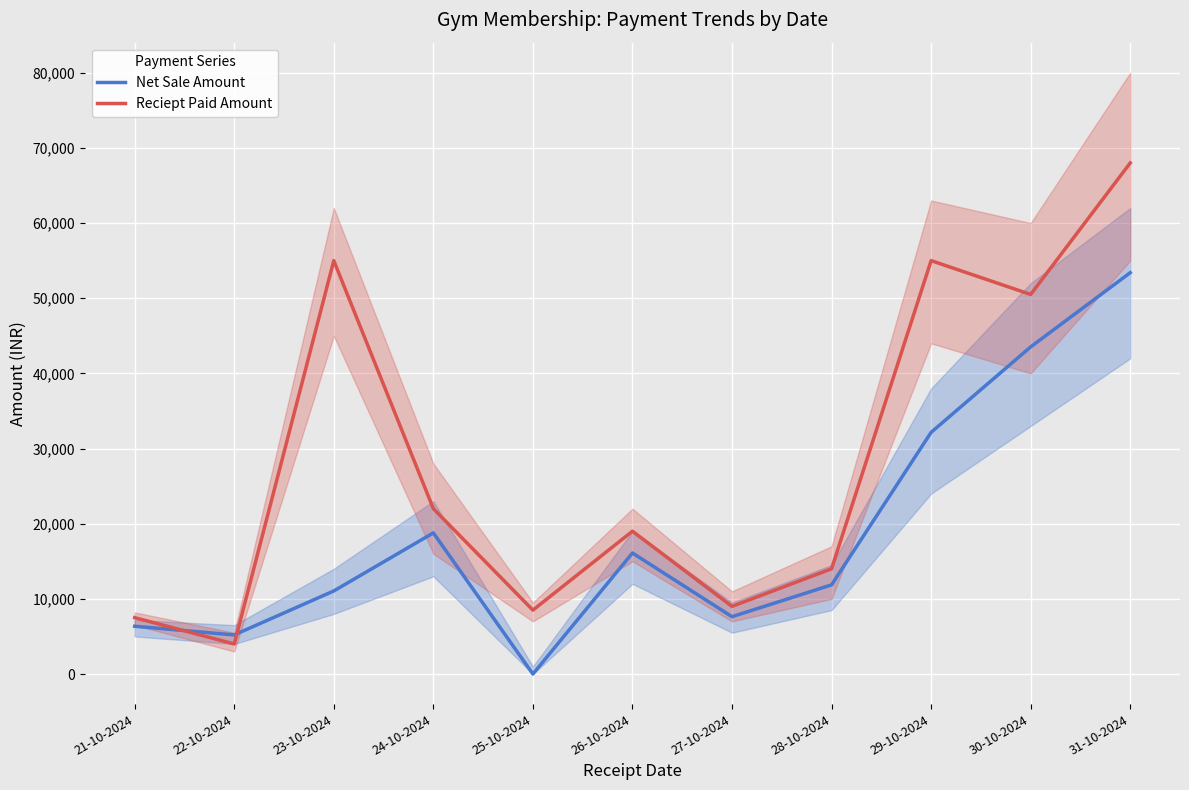

At which category does the chart reach its minimum across all series?

25-10-2024